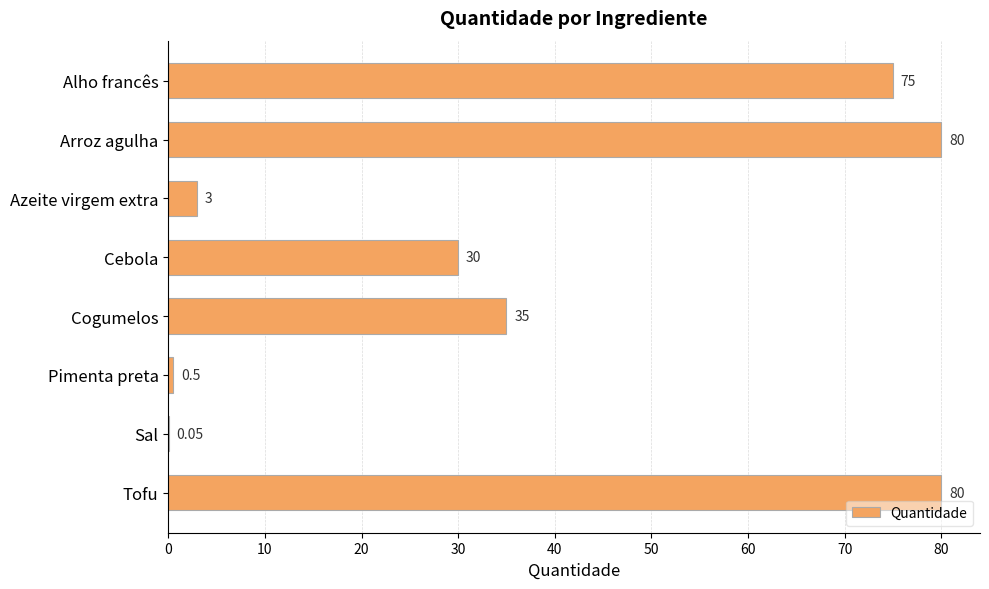

At which label is the value closest to 40?

Cogumelos